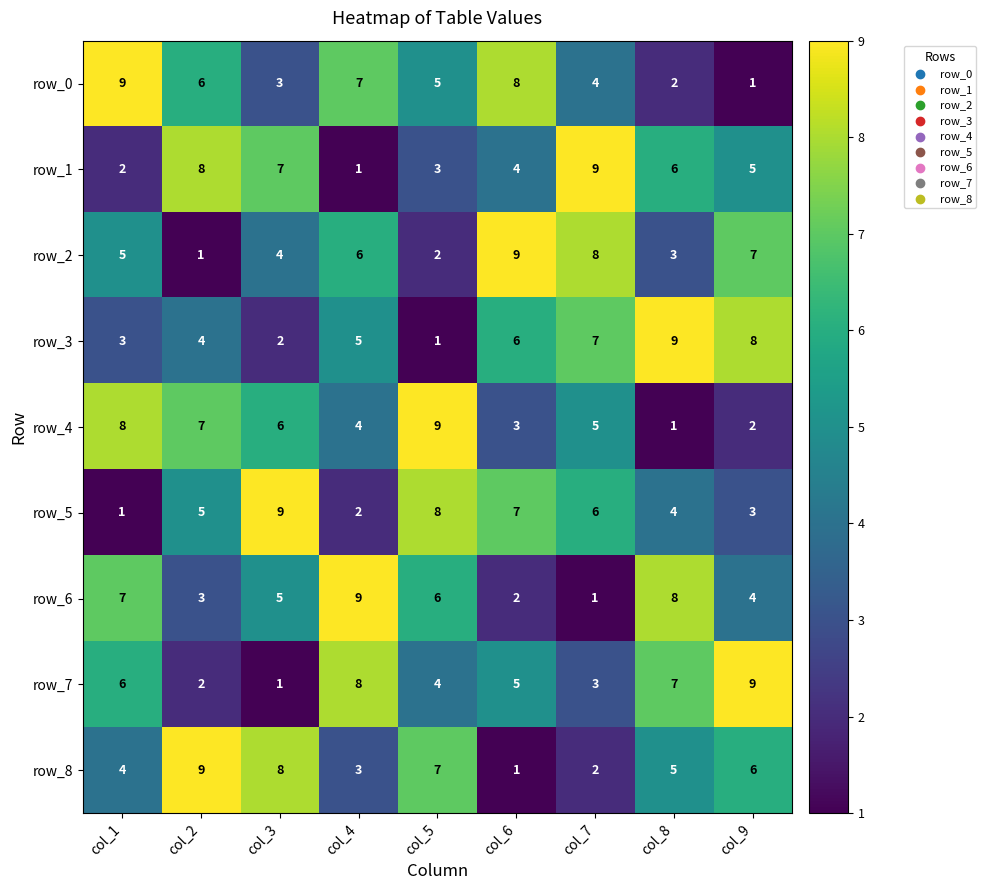

Is it true that row_4 equals 1 at col_9?

False